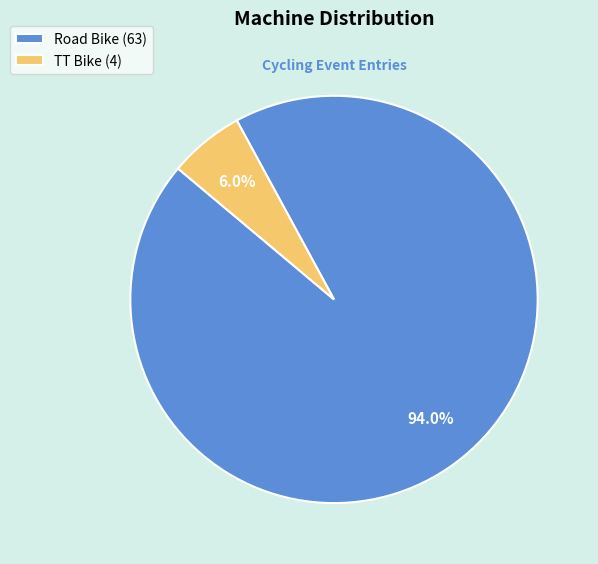

Which slice represents more than half of the pie?

Road Bike